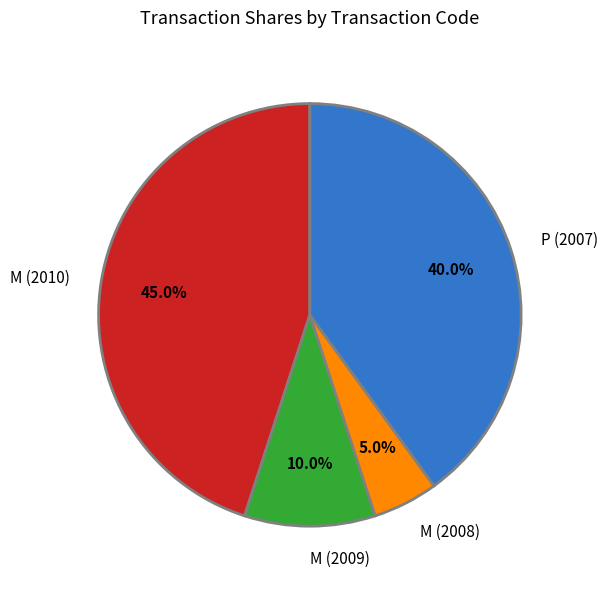

How many segments does this pie chart have?

4